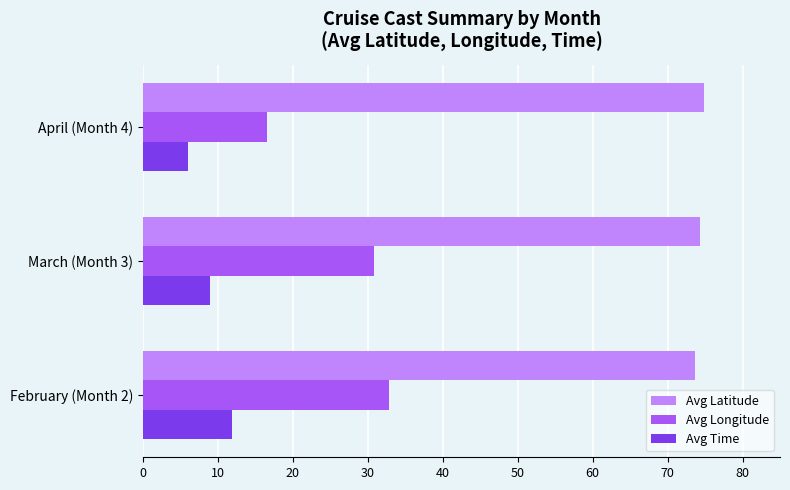

What is the approximate value of Avg Time at February (Month 2)?

11.9